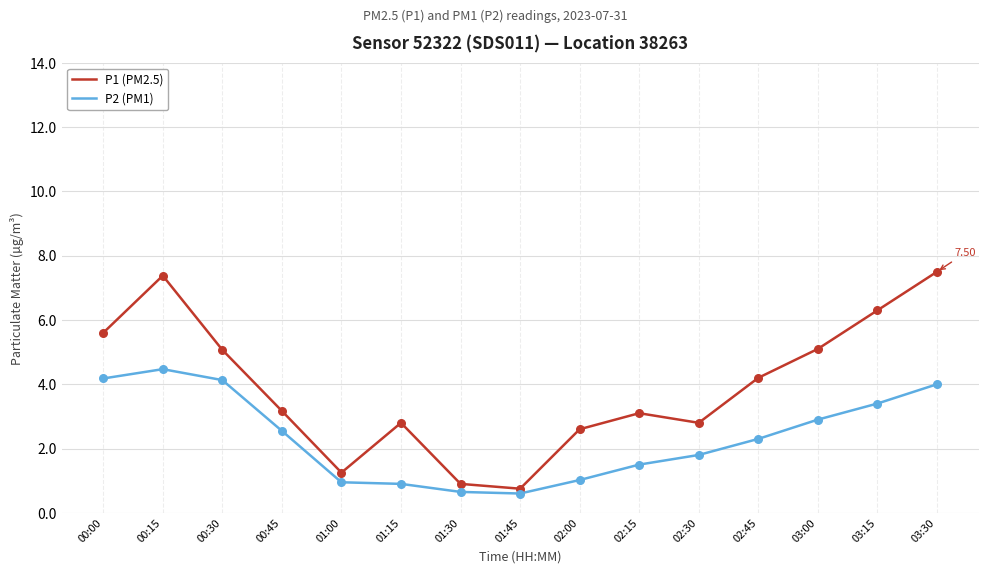

What is the difference between the highest and lowest values at 00:30?

0.9